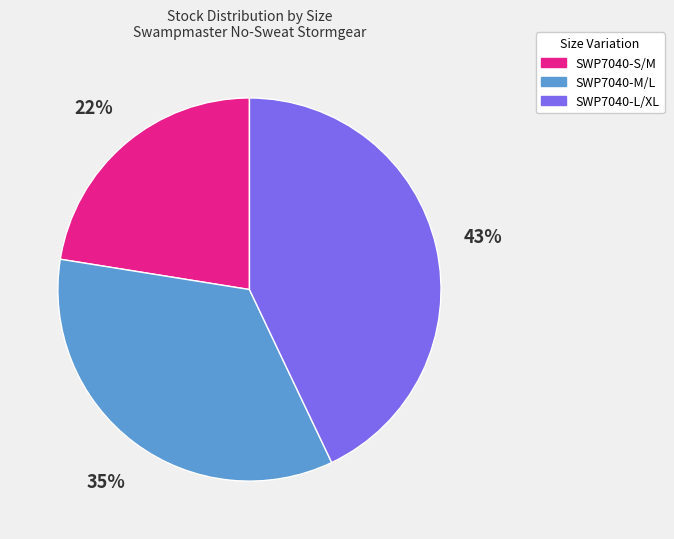

Which category has the smallest portion of the pie?

SWP7040-S/M